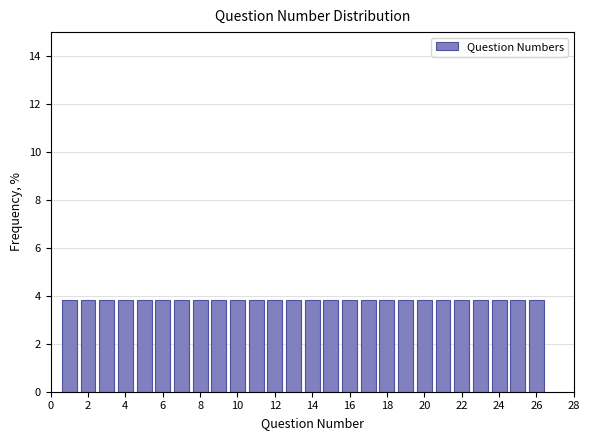

Reading left to right, list every bar in this chart as the range it spans on the x-axis followed by its height. Neither the bar edges nor the heights are printed on the chart, so give them approximately, as read against the axes.

0.5 to 1.5: 3.8
1.5 to 2.5: 3.8
2.5 to 3.5: 3.8
3.5 to 4.5: 3.8
4.5 to 5.5: 3.8
5.5 to 6.5: 3.8
6.5 to 7.5: 3.8
7.5 to 8.5: 3.8
8.5 to 9.5: 3.8
9.5 to 10.5: 3.8
10.5 to 11.5: 3.8
11.5 to 12.5: 3.8
12.5 to 13.5: 3.8
13.5 to 14.5: 3.8
14.5 to 15.5: 3.8
15.5 to 16.5: 3.8
16.5 to 17.5: 3.8
17.5 to 18.5: 3.8
18.5 to 19.5: 3.8
19.5 to 20.5: 3.8
20.5 to 21.5: 3.8
21.5 to 22.5: 3.8
22.5 to 23.5: 3.8
23.5 to 24.5: 3.8
24.5 to 25.5: 3.8
25.5 to 26.5: 3.8